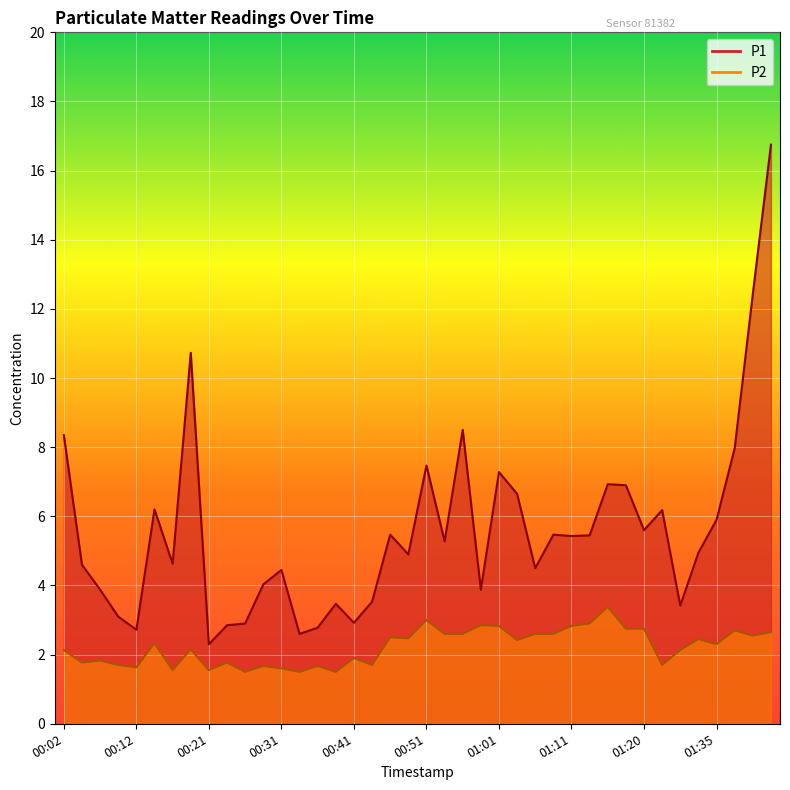

List the series in order of their overall mean, lowest first.

P2, P1